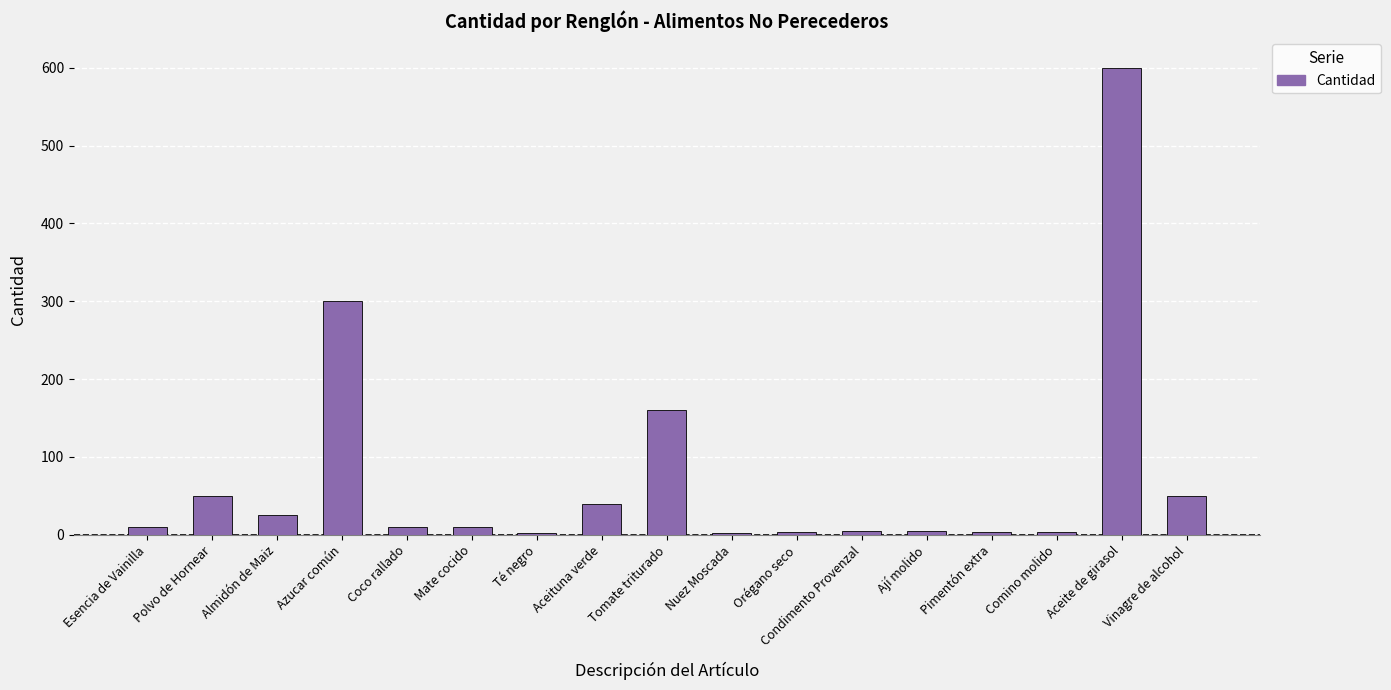

What is the sum of all values?

1282